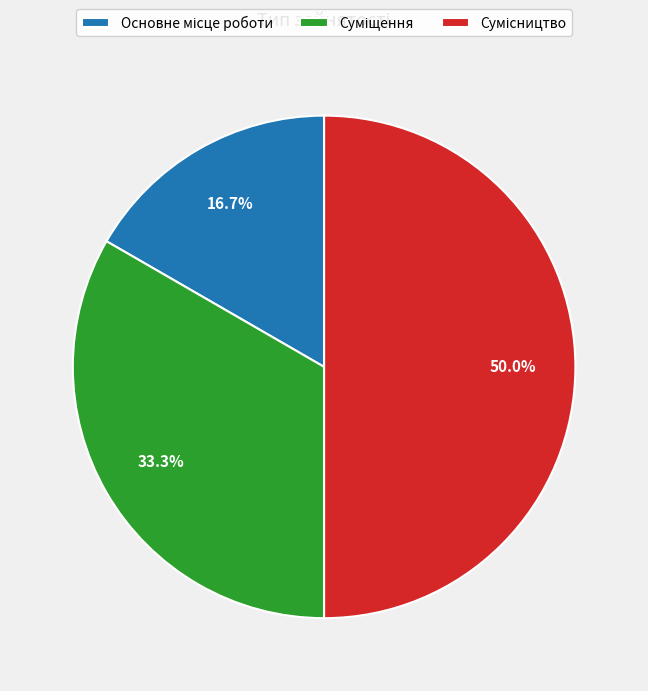

Is there any slice that represents more than half of the pie?

No